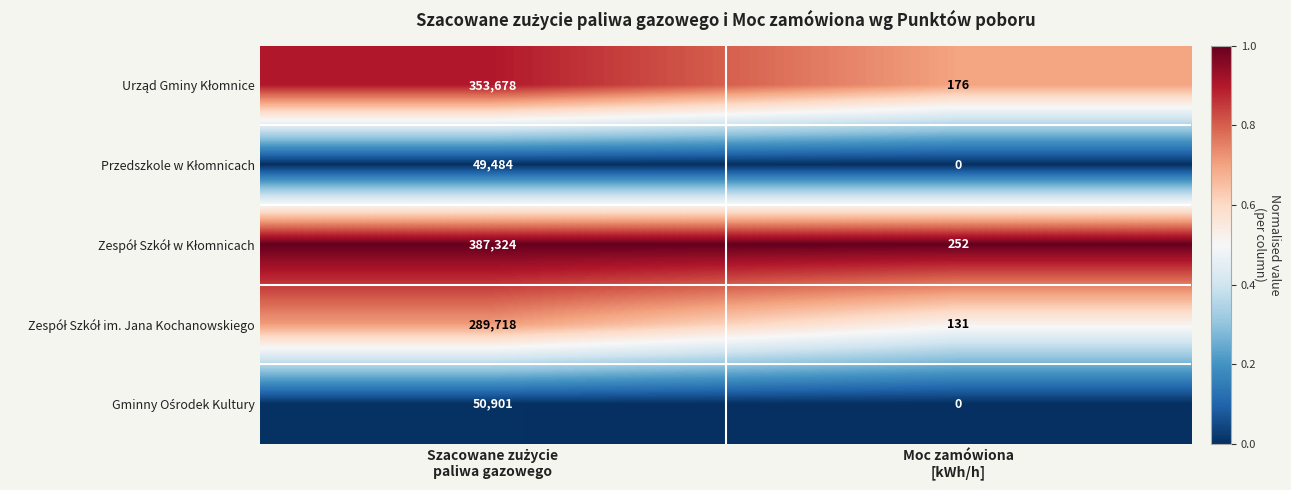

What is the greatest value displayed?

387324